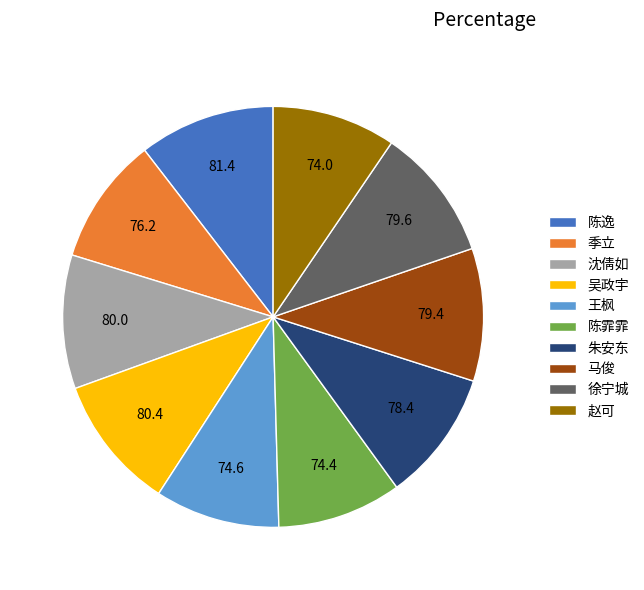

Is there any slice that represents more than half of the pie?

No